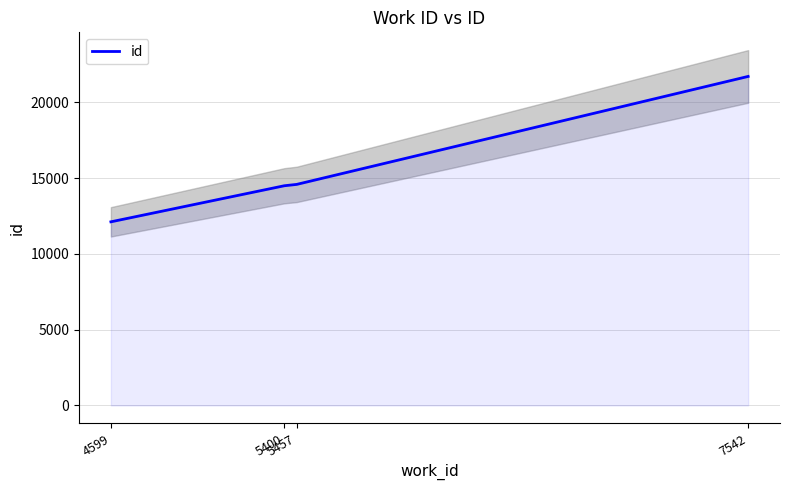

What is the highest value of the id series?

21702